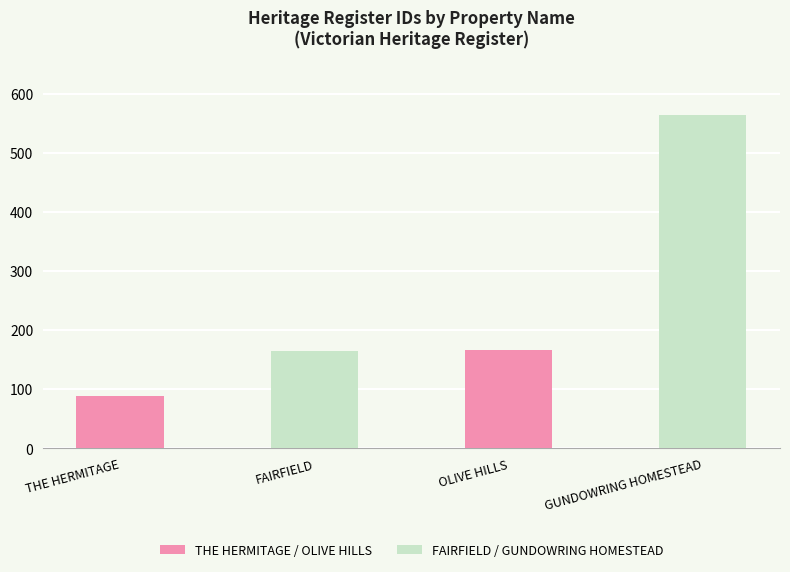

What is the difference between the maximum and second lowest values?

399